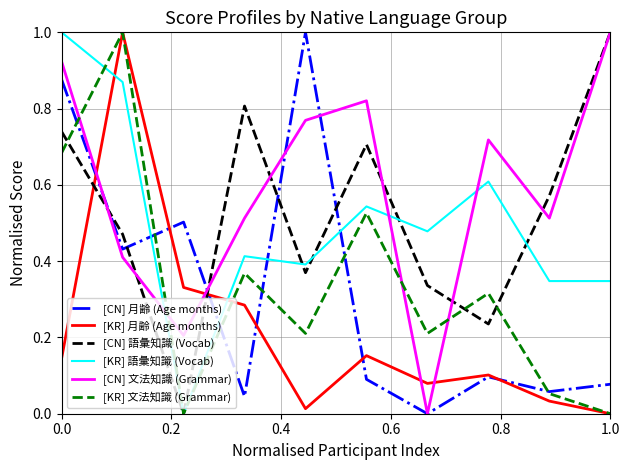

True or false: [KR] 語彙知識 (Vocab) and [CN] 文法知識 (Grammar) intersect in this chart.

True